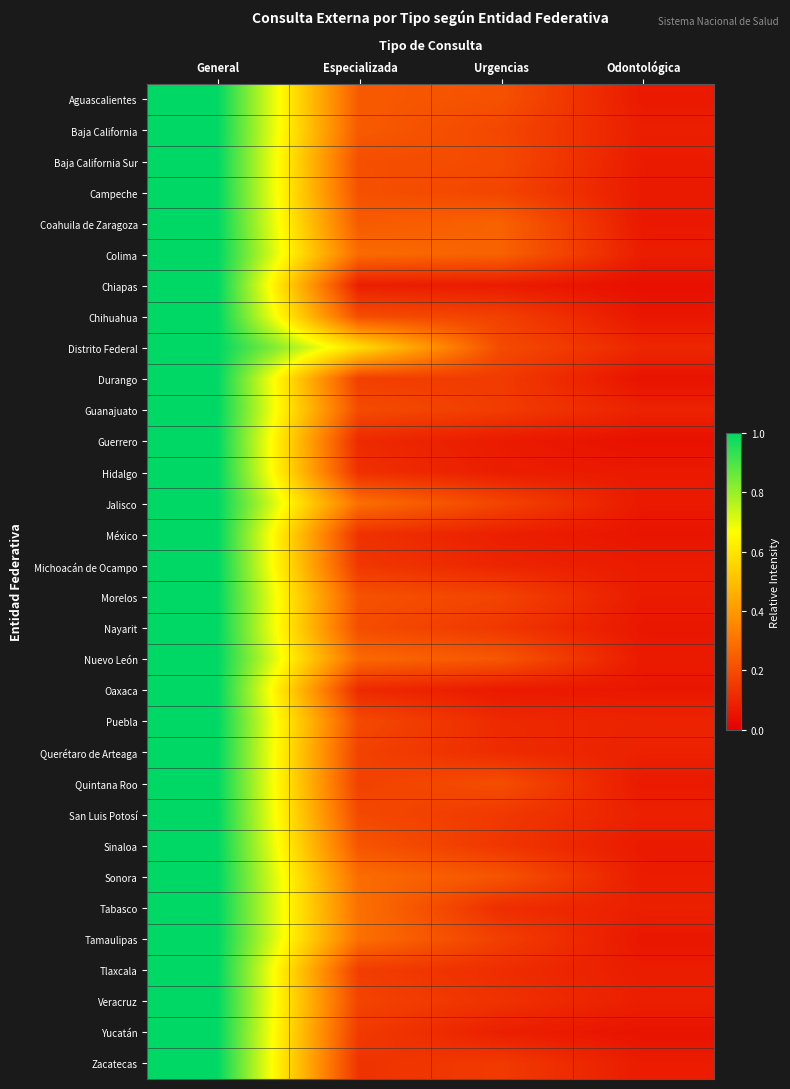

Reading right to left, extract all data points from this chart.

Aguascalientes: Odontológica=0.1	Urgencias=0.2	Especializada=0.2	General=1.0
Baja California: Odontológica=0.1	Urgencias=0.2	Especializada=0.2	General=1.0
Baja California Sur: Odontológica=0.1	Urgencias=0.2	Especializada=0.2	General=1.0
Campeche: Odontológica=0.1	Urgencias=0.2	Especializada=0.2	General=1.0
Coahuila de Zaragoza: Odontológica=0.1	Urgencias=0.3	Especializada=0.2	General=1.0
Colima: Odontológica=0.1	Urgencias=0.3	Especializada=0.3	General=1.0
Chiapas: Odontológica=0.0	Urgencias=0.1	Especializada=0.1	General=1.0
Chihuahua: Odontológica=0.1	Urgencias=0.2	Especializada=0.2	General=1.0
Distrito Federal: Odontológica=0.1	Urgencias=0.2	Especializada=0.6	General=1.0
Durango: Odontológica=0.1	Urgencias=0.2	Especializada=0.2	General=1.0
Guanajuato: Odontológica=0.1	Urgencias=0.2	Especializada=0.2	General=1.0
Guerrero: Odontológica=0.0	Urgencias=0.1	Especializada=0.1	General=1.0
Hidalgo: Odontológica=0.1	Urgencias=0.1	Especializada=0.1	General=1.0
Jalisco: Odontológica=0.1	Urgencias=0.2	Especializada=0.3	General=1.0
México: Odontológica=0.1	Urgencias=0.1	Especializada=0.1	General=1.0
Michoacán de Ocampo: Odontológica=0.1	Urgencias=0.1	Especializada=0.1	General=1.0
Morelos: Odontológica=0.1	Urgencias=0.2	Especializada=0.2	General=1.0
Nayarit: Odontológica=0.1	Urgencias=0.1	Especializada=0.2	General=1.0
Nuevo León: Odontológica=0.1	Urgencias=0.2	Especializada=0.3	General=1.0
Oaxaca: Odontológica=0.1	Urgencias=0.1	Especializada=0.1	General=1.0
Puebla: Odontológica=0.1	Urgencias=0.1	Especializada=0.2	General=1.0
Querétaro de Arteaga: Odontológica=0.1	Urgencias=0.1	Especializada=0.2	General=1.0
Quintana Roo: Odontológica=0.1	Urgencias=0.2	Especializada=0.2	General=1.0
San Luis Potosí: Odontológica=0.1	Urgencias=0.1	Especializada=0.2	General=1.0
Sinaloa: Odontológica=0.1	Urgencias=0.1	Especializada=0.2	General=1.0
Sonora: Odontológica=0.1	Urgencias=0.2	Especializada=0.3	General=1.0
Tabasco: Odontológica=0.1	Urgencias=0.1	Especializada=0.3	General=1.0
Tamaulipas: Odontológica=0.1	Urgencias=0.2	Especializada=0.3	General=1.0
Tlaxcala: Odontológica=0.1	Urgencias=0.1	Especializada=0.2	General=1.0
Veracruz: Odontológica=0.1	Urgencias=0.1	Especializada=0.2	General=1.0
Yucatán: Odontológica=0.1	Urgencias=0.1	Especializada=0.2	General=1.0
Zacatecas: Odontológica=0.1	Urgencias=0.2	Especializada=0.1	General=1.0